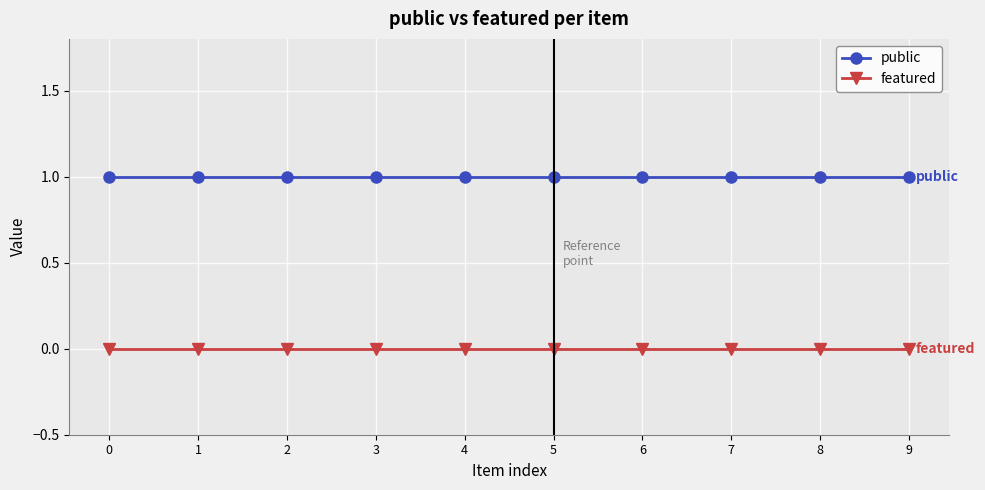

What is the minimum value for public?

1